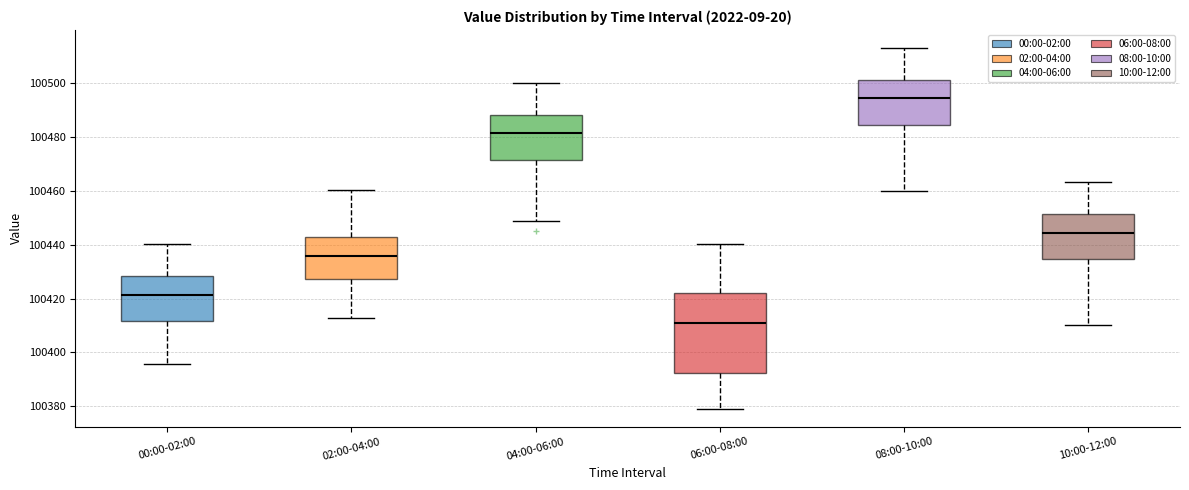

Which box's median line is the highest?

08:00-10:00